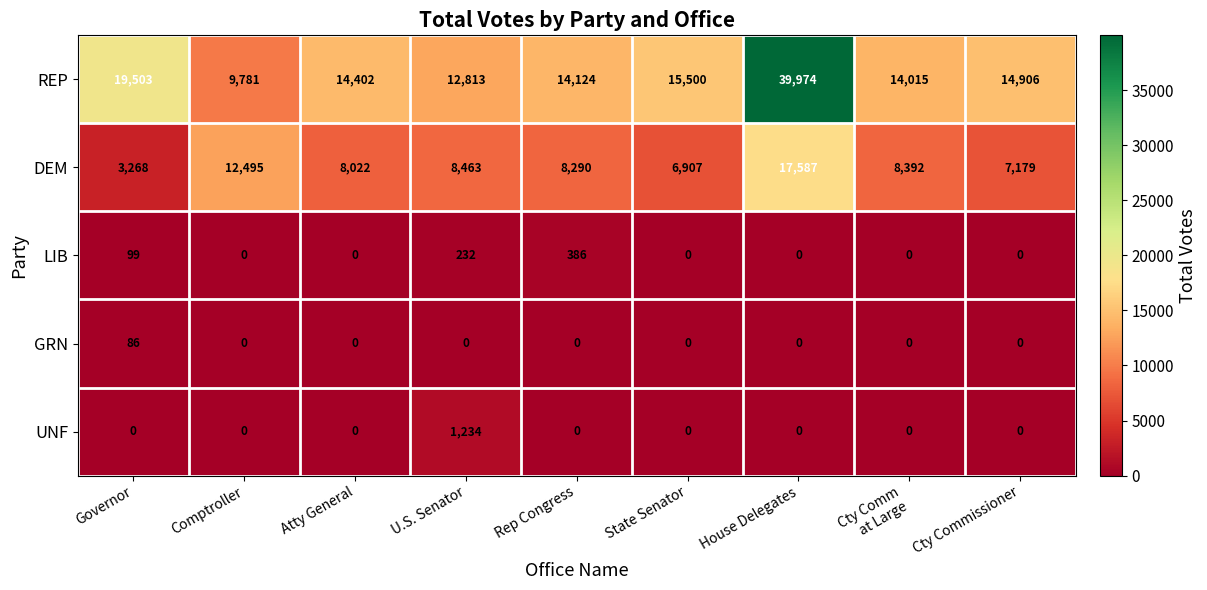

Rank the series by their maximum value, from highest to lowest.

REP, DEM, UNF, LIB, GRN